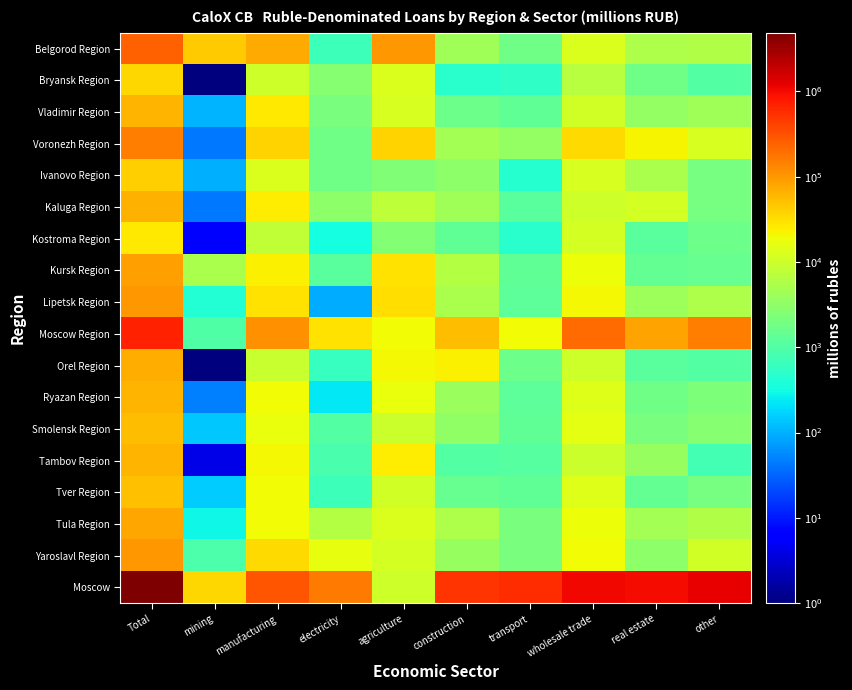

At how many categories does at least one series exceed 4147753?

1